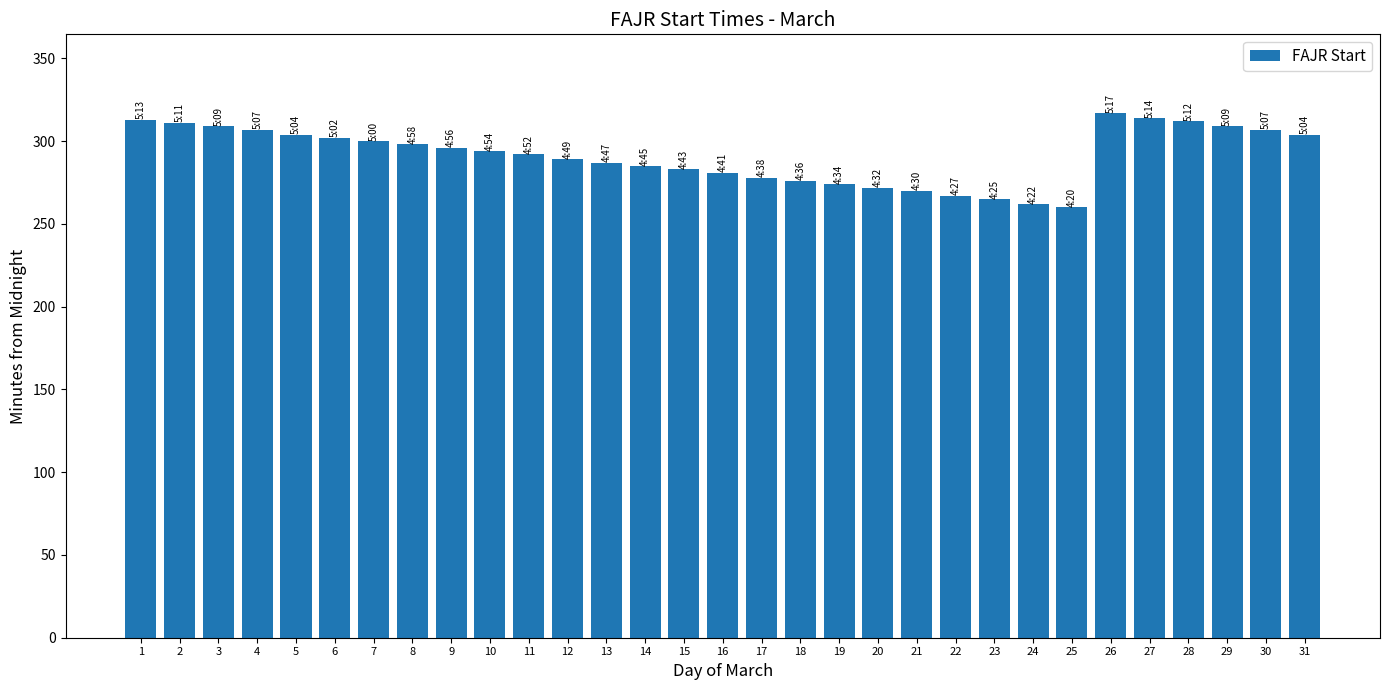

What is the change in value from 3 to 13?

-22